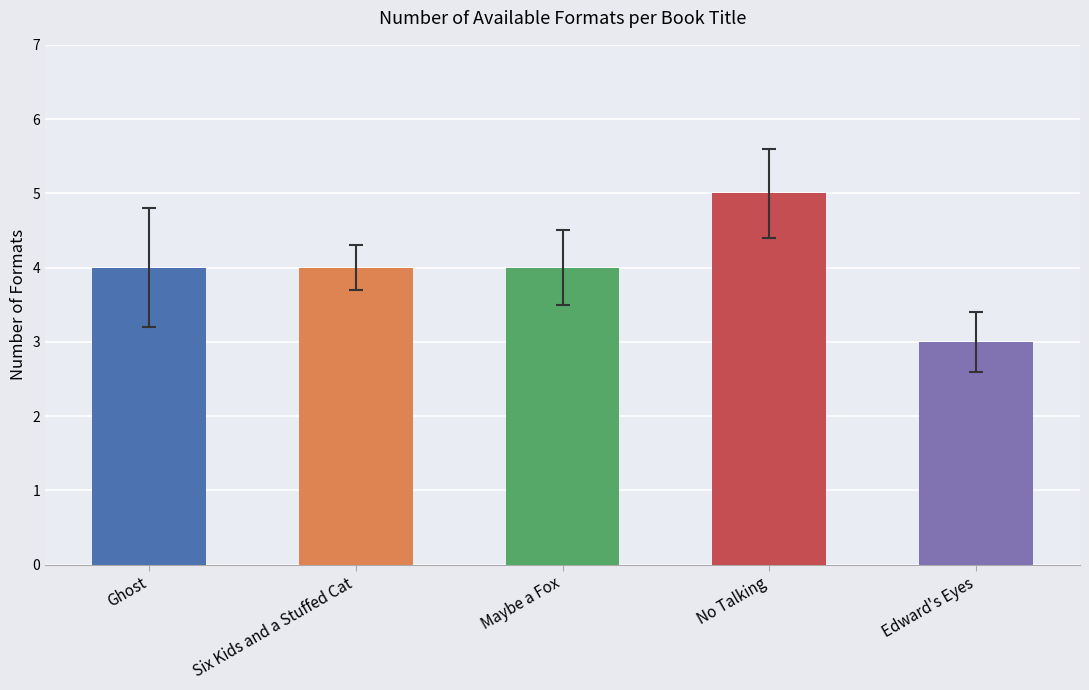

Between Ghost and No Talking, which is larger?

No Talking